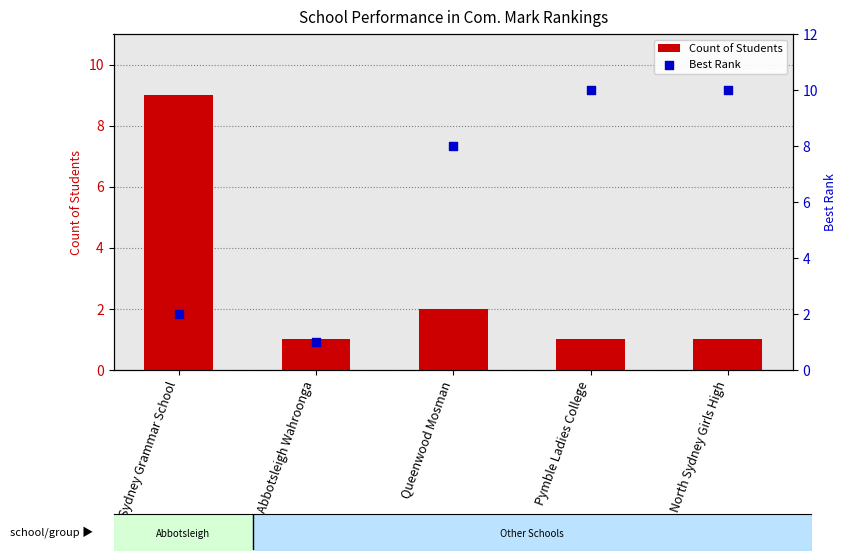

What is the total value across all series at Pymble Ladies College?

11